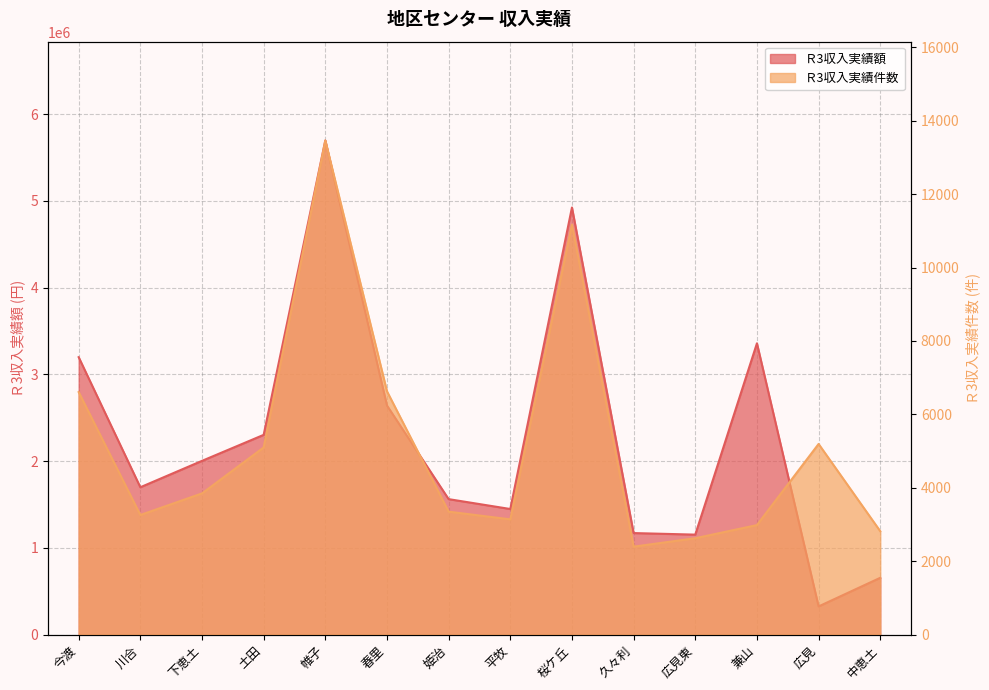

What is the difference between the second highest and second lowest values in the Ｒ3収入実績件数 series?

8544